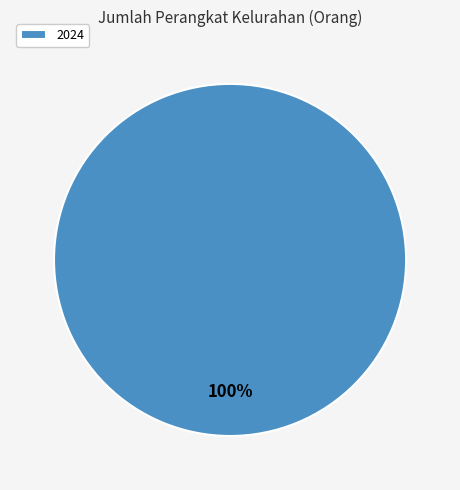

Is there any slice that represents more than half of the pie?

Yes